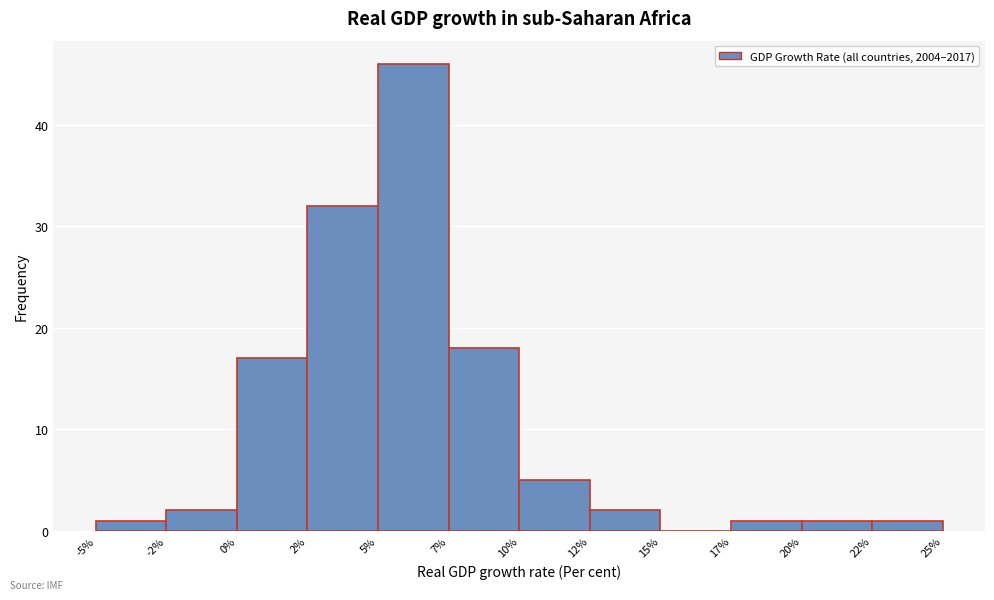

Reading right to left, transcribe all the data shown in this chart.

22%=1	20%=1	17%=1	15%=0	12%=2	10%=5	7%=18	5%=46	2%=32	0%=17	-2%=2	-5%=1